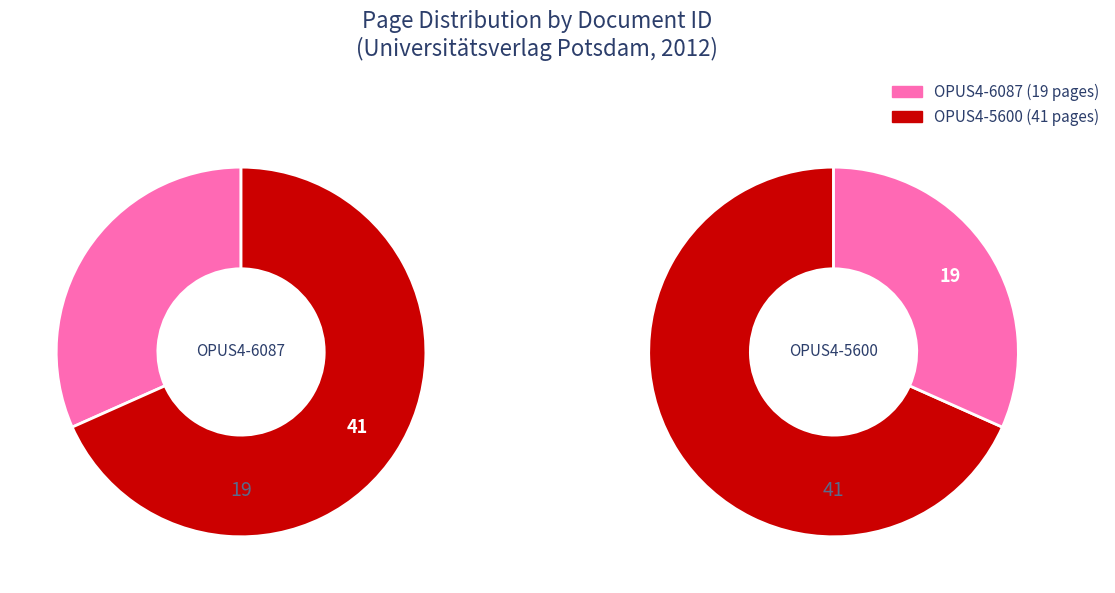

Combined, do OPUS4-6087 and OPUS4-5600 account for over 50%?

Yes